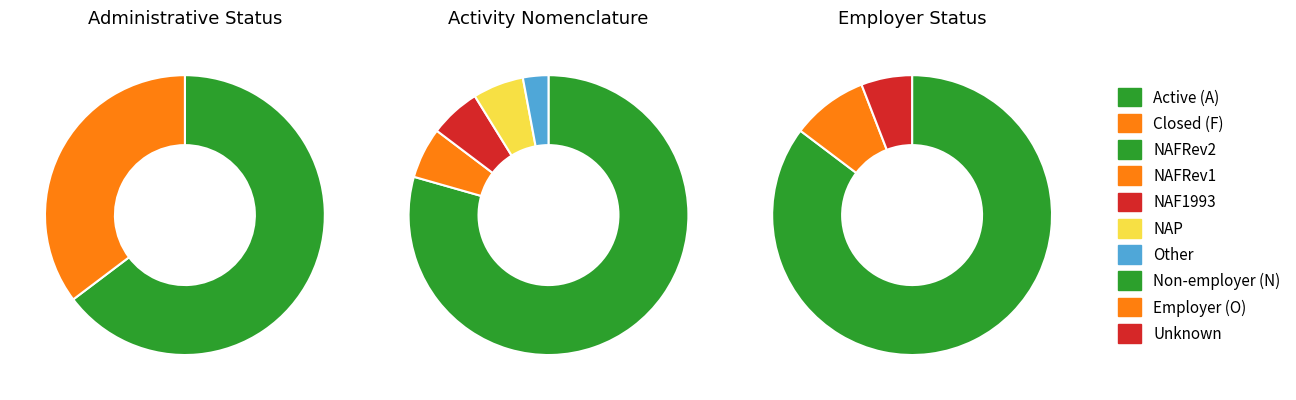

What percentage is the F slice, to the nearest percent?

35%